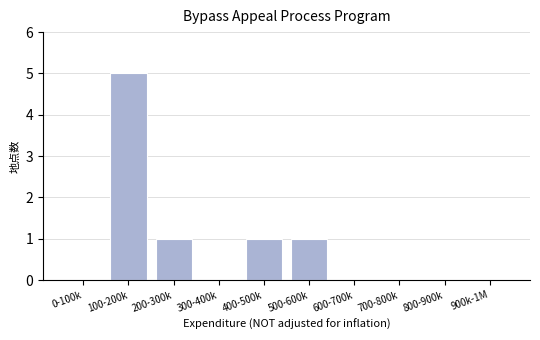

Reading left to right, what are all the values shown in this chart?

0-100k=0	100-200k=5	200-300k=1	300-400k=0	400-500k=1	500-600k=1	600-700k=0	700-800k=0	800-900k=0	900k-1M=0